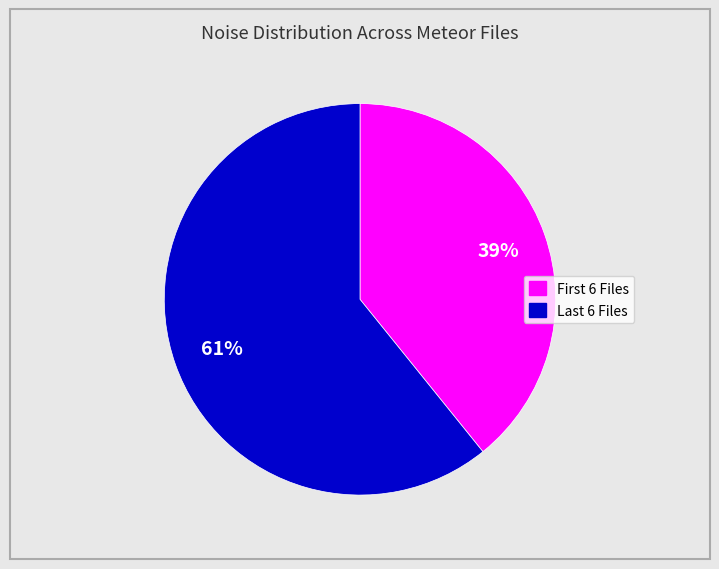

Is there any slice that represents more than half of the pie?

Yes